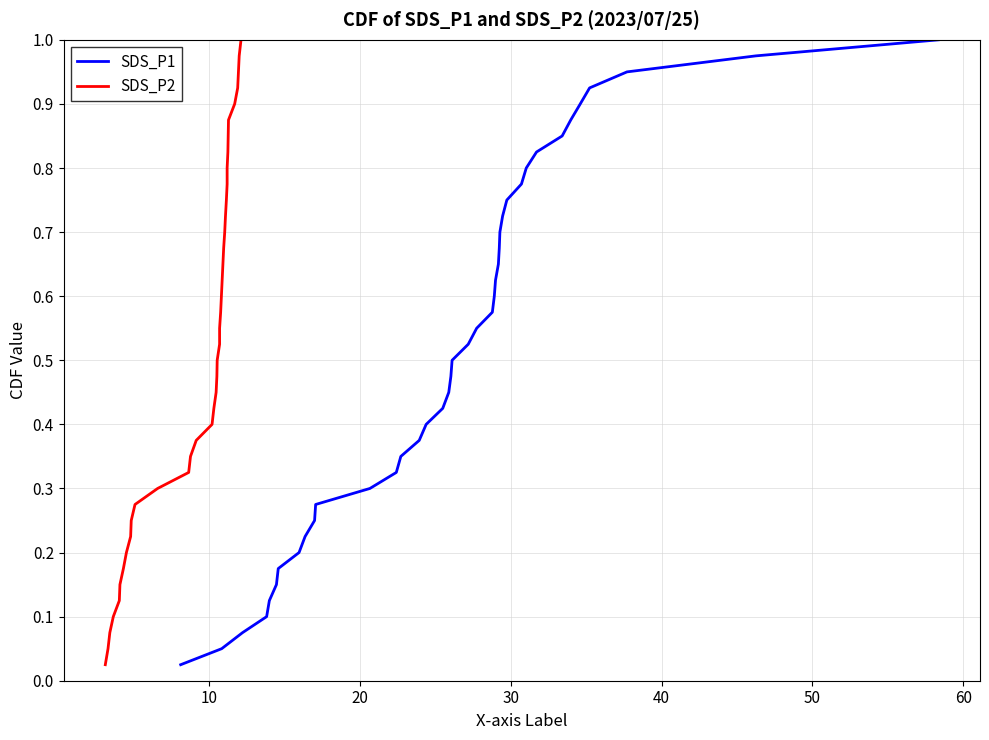

Is this an area chart (filled region under the line)?

No